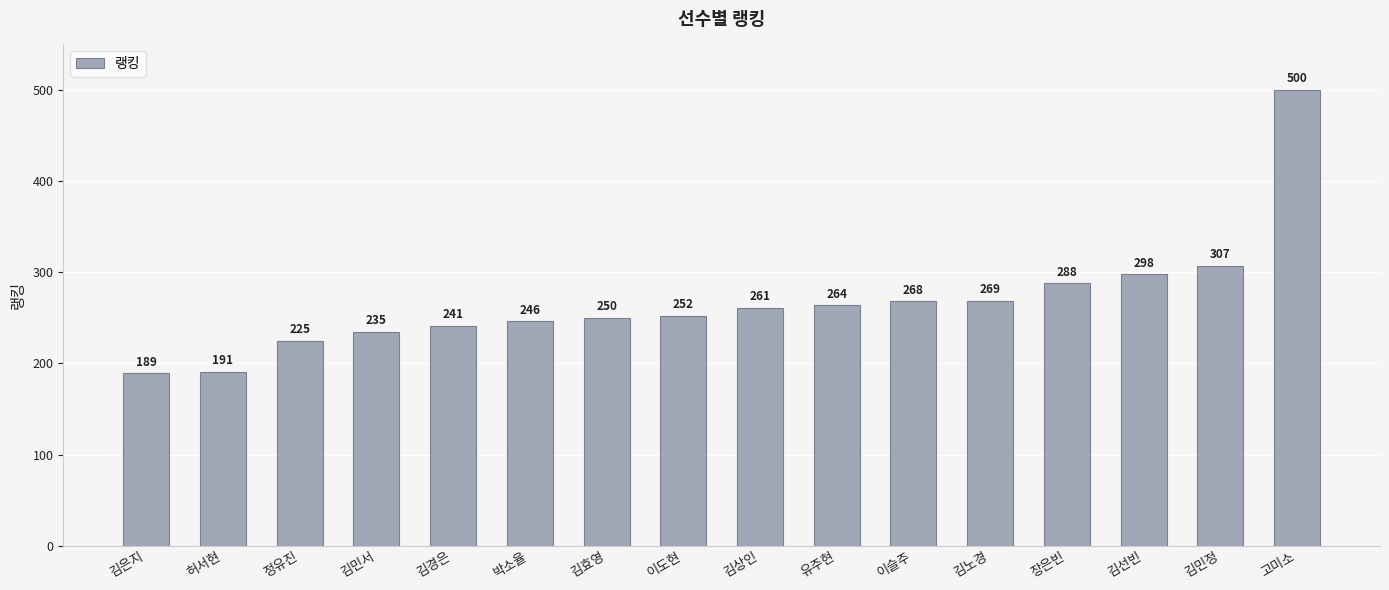

What is the label of the 8th bar from the right?

김상인